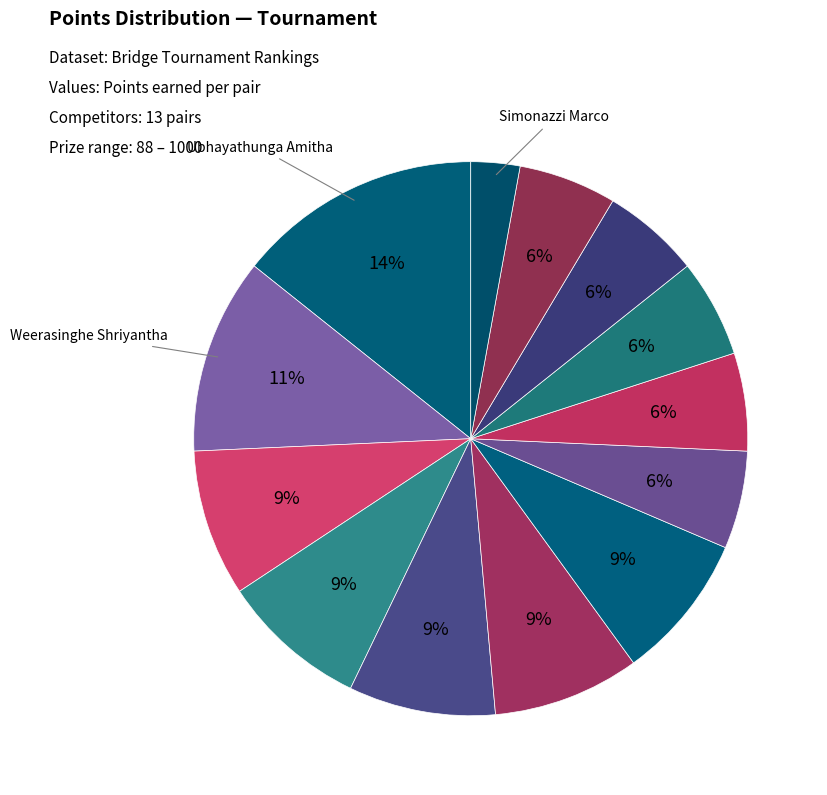

How many slices are in this pie chart?

13